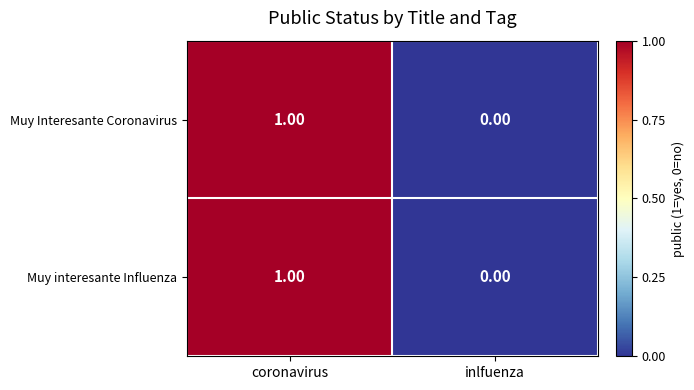

Rank the categories by Muy Interesante Coronavirus value from highest to lowest.

coronavirus, inlfuenza